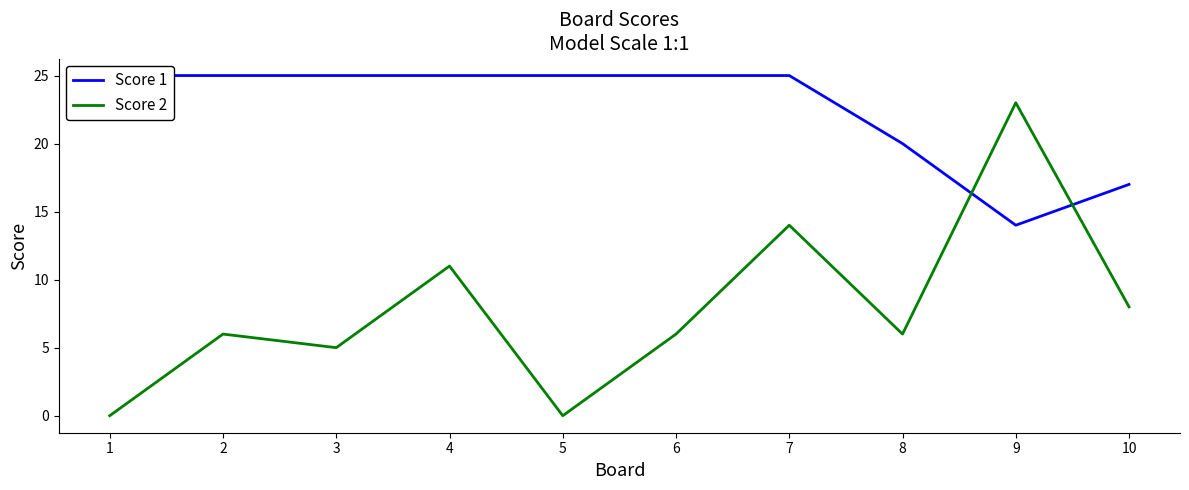

Reading right to left, what are all the values shown in this chart?

Score 1: 17	14	20	25	25	25	25	25	25	25
Score 2: 8	23	6	14	6	0	11	5	6	0